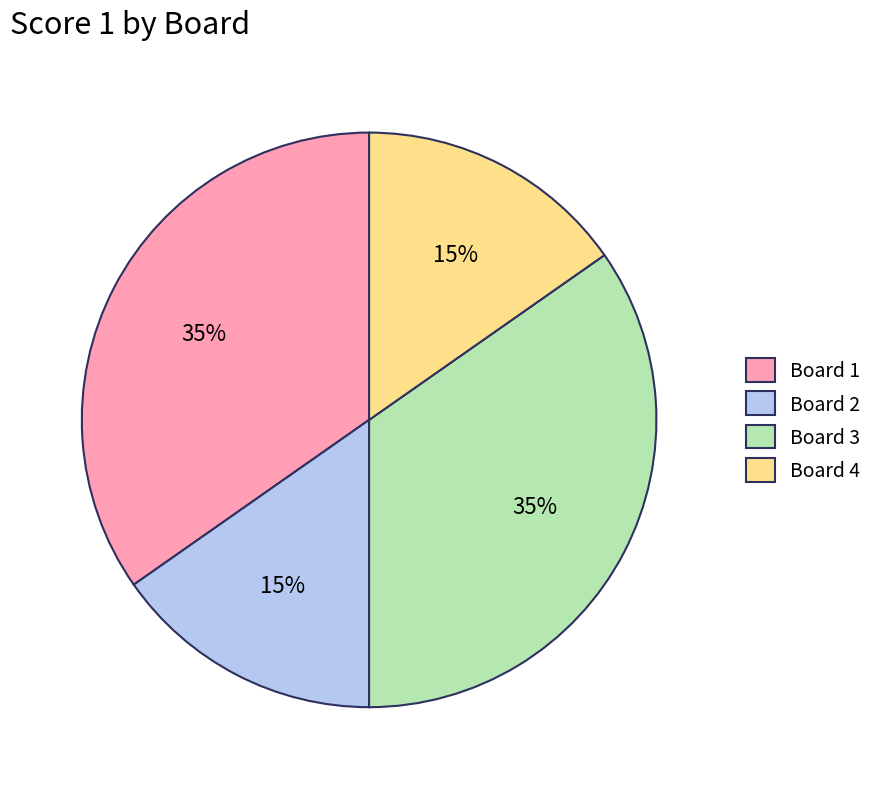

Count the number of slices in the pie.

4